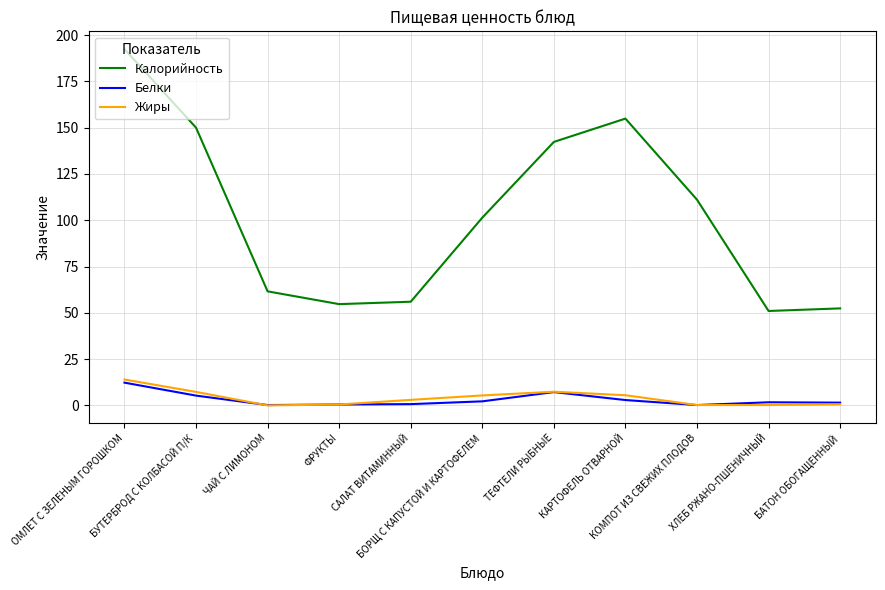

True or false: Калорийность and Жиры cross at least once.

False